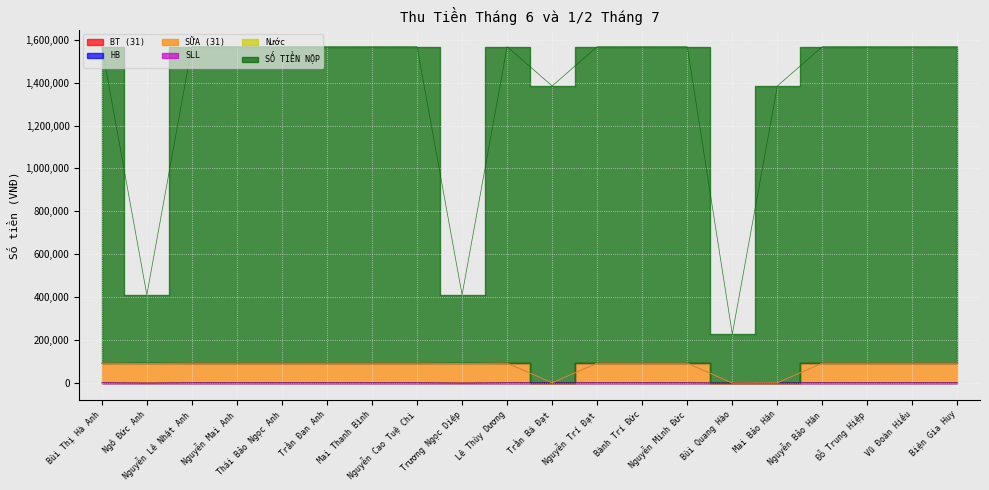

Rank the categories by BT (31) value from lowest to highest.

Ngô Đức Anh, Trương Ngọc Diệp, Bùi Quang Hào, Bùi Thị Hà Anh, Nguyễn Lê Nhật Anh, Nguyễn Mai Anh, Thái Bảo Ngọc Anh, Trần Đan Anh, Mai Thanh Bình, Nguyễn Cao Tuệ Chi, Lê Thùy Dương, Trần Bá Đạt, Nguyễn Trí Đạt, Bành Trí Đức, Nguyễn Minh Đức, Mai Bảo Hân, Nguyễn Bảo Hân, Đỗ Trung Hiệp, Vũ Đoàn Hiếu, Biện Gia Huy